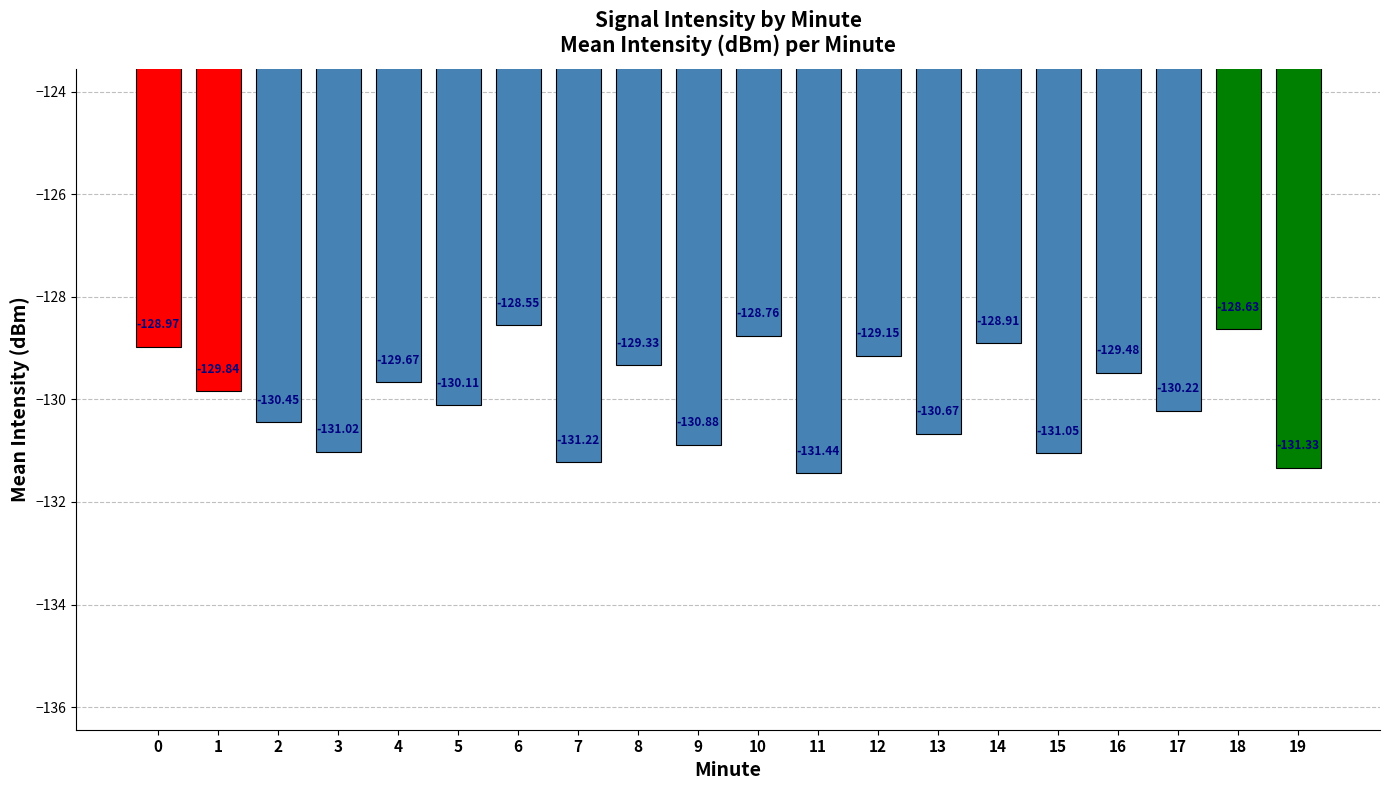

At which category does the chart reach its minimum across all series?

11